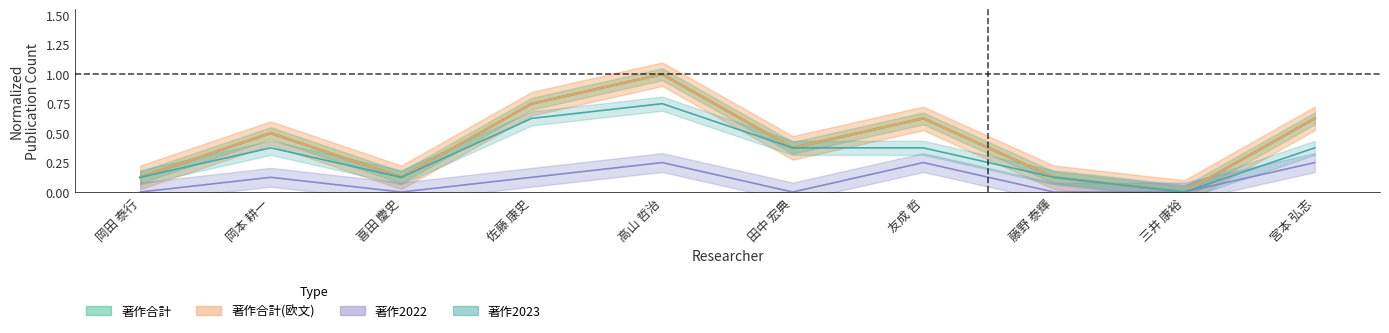

True or false: 著作2023 and 著作合計(欧文) cross at least once.

False